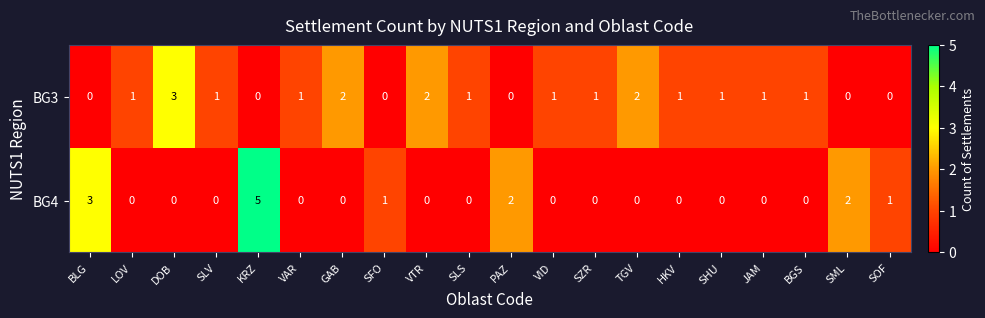

Rank the series by their maximum value, from highest to lowest.

BG4, BG3